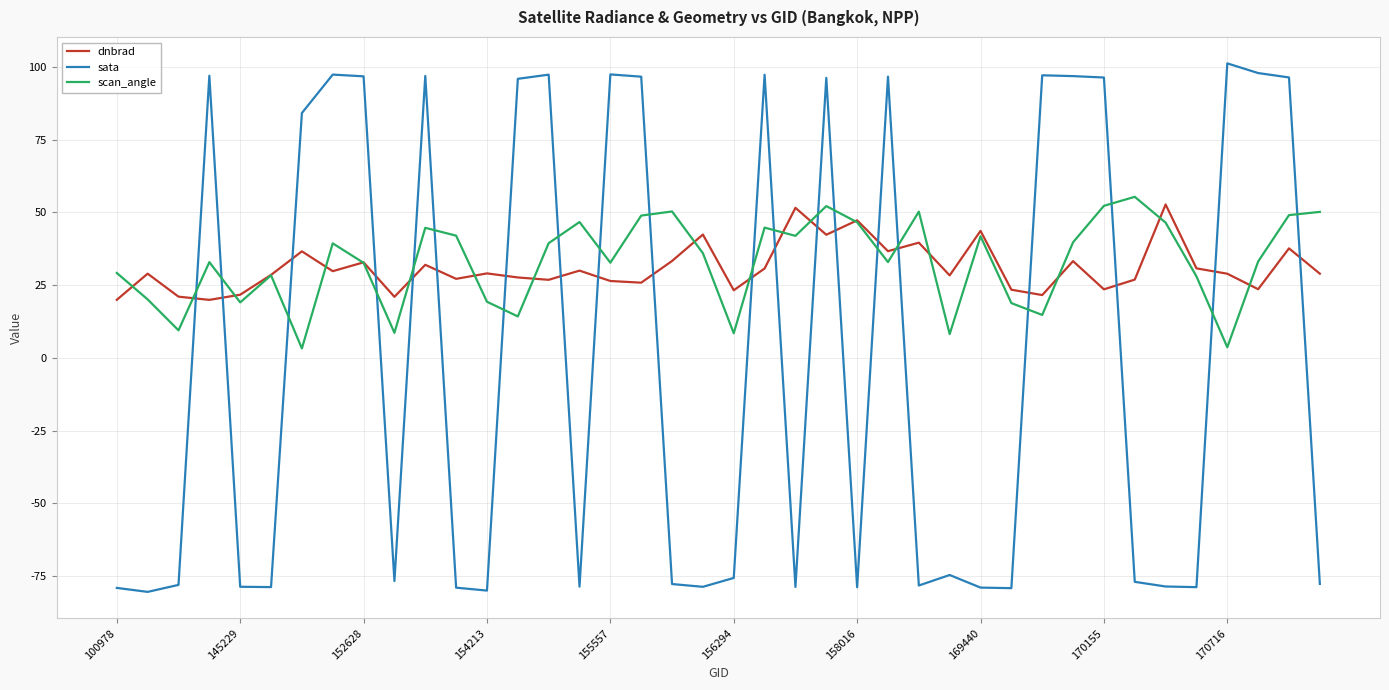

Which series has the largest range (max minus min)?

sata